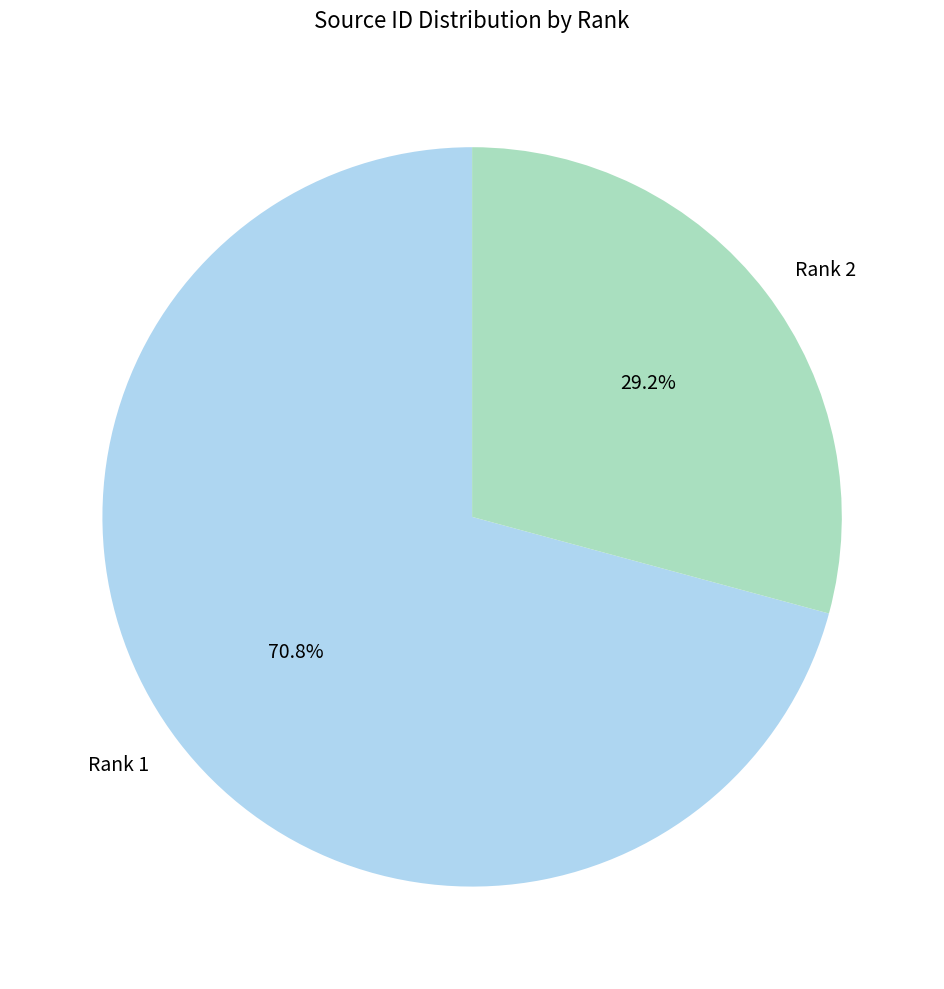

Which slice is the largest?

Rank 1